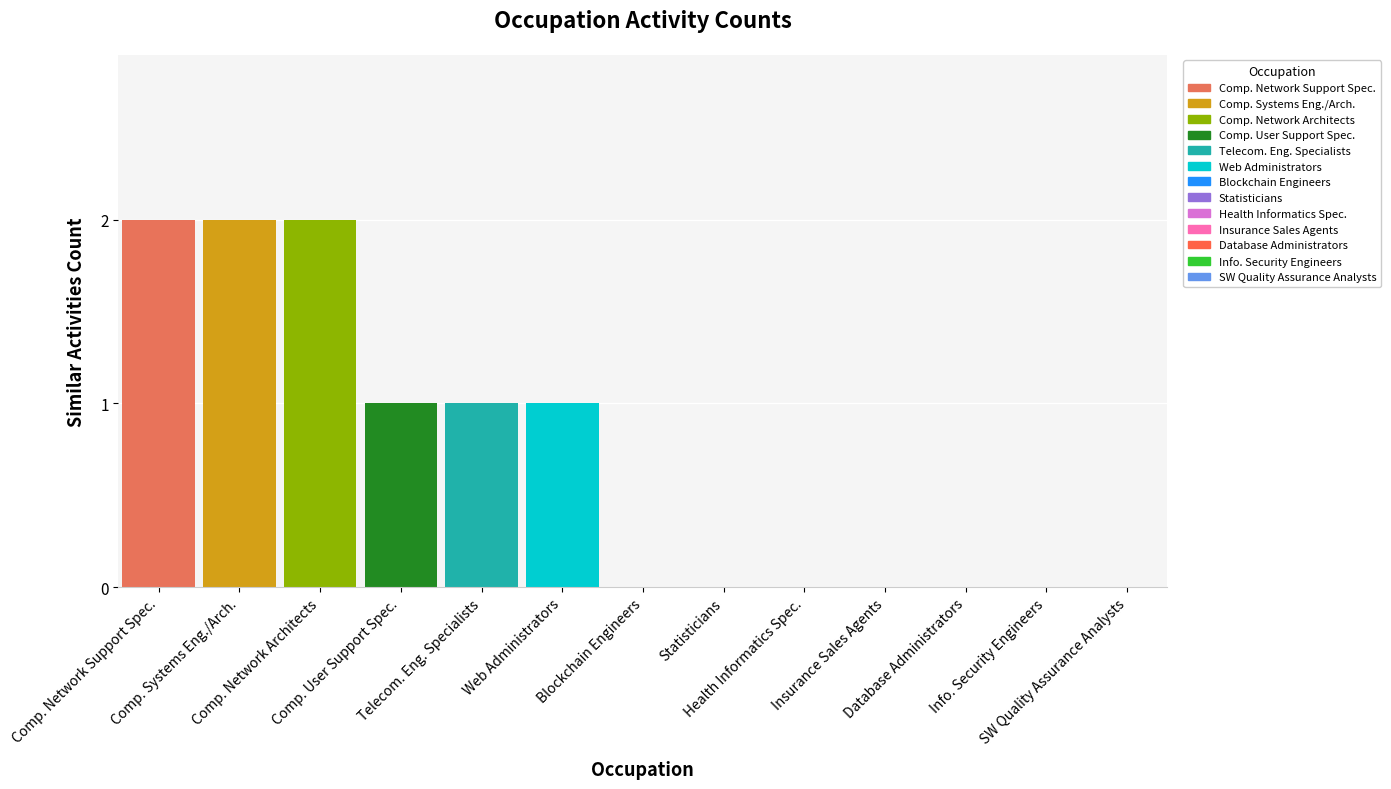

List the labels in order of value, largest first.

Comp. Network Support Spec., Comp. Systems Eng./Arch., Comp. Network Architects, Comp. User Support Spec., Telecom. Eng. Specialists, Web Administrators, Blockchain Engineers, Statisticians, Health Informatics Spec., Insurance Sales Agents, Database Administrators, Info. Security Engineers, SW Quality Assurance Analysts